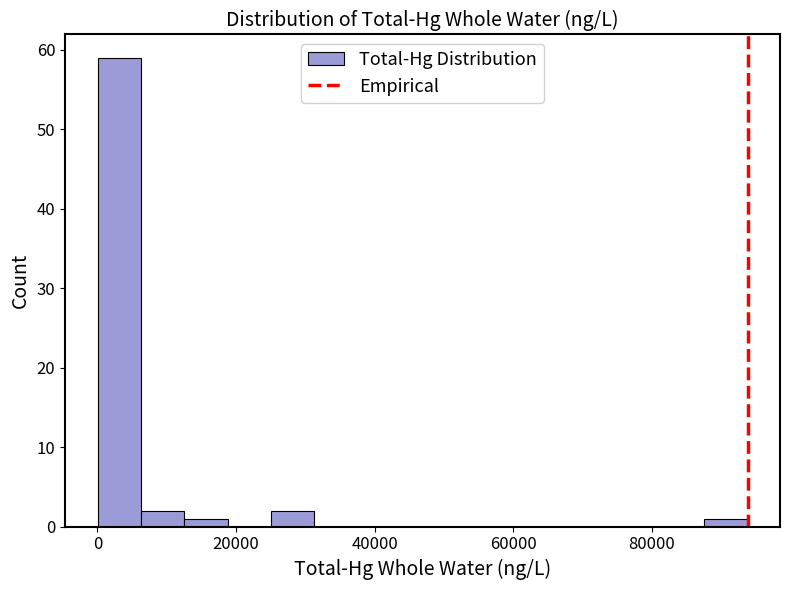

Around what value on the x-axis is the tallest bar? Give the approximate position of its centre, as read against the axis.

4000